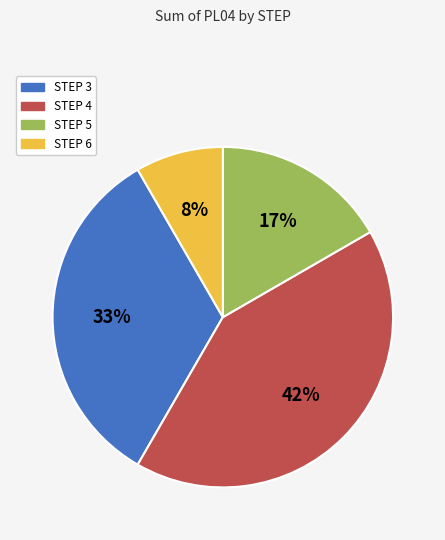

Is it true that STEP 3 is 33% of the pie?

True